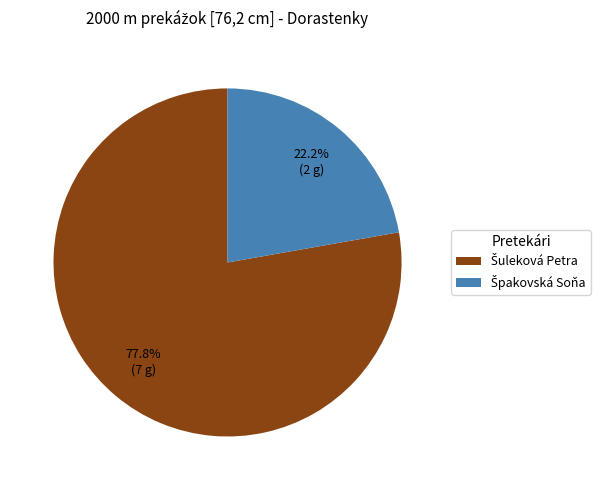

Does any single category account for the majority?

Yes